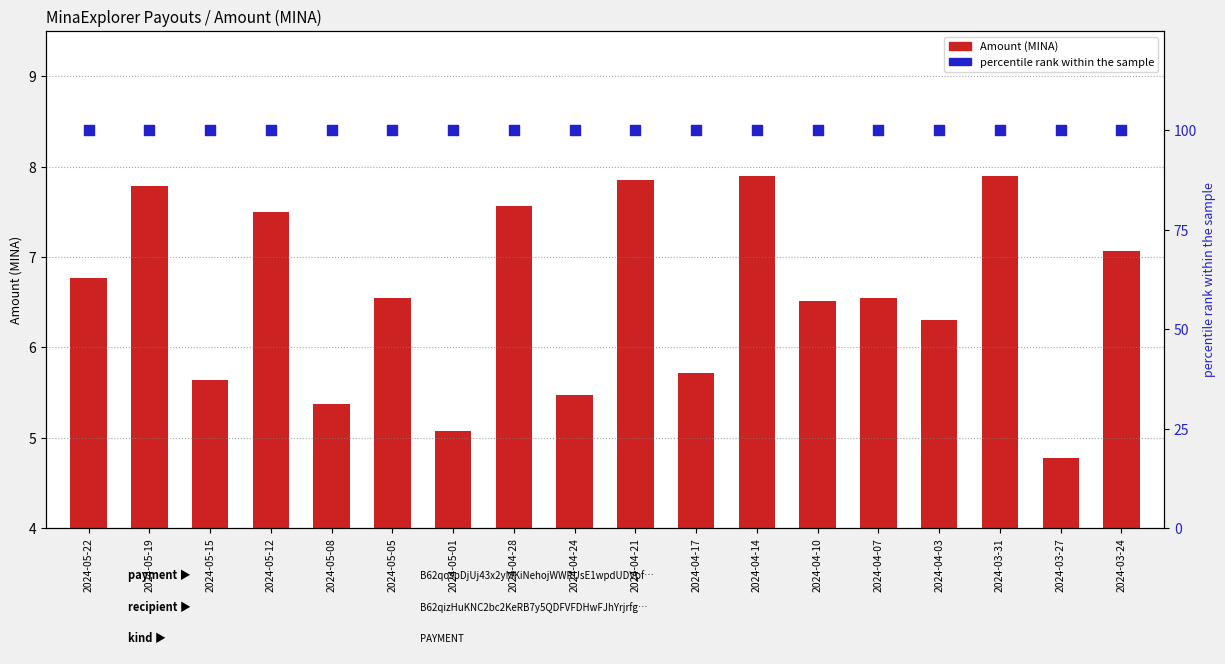

Which series has the largest total across all categories?

percentile rank within the sample